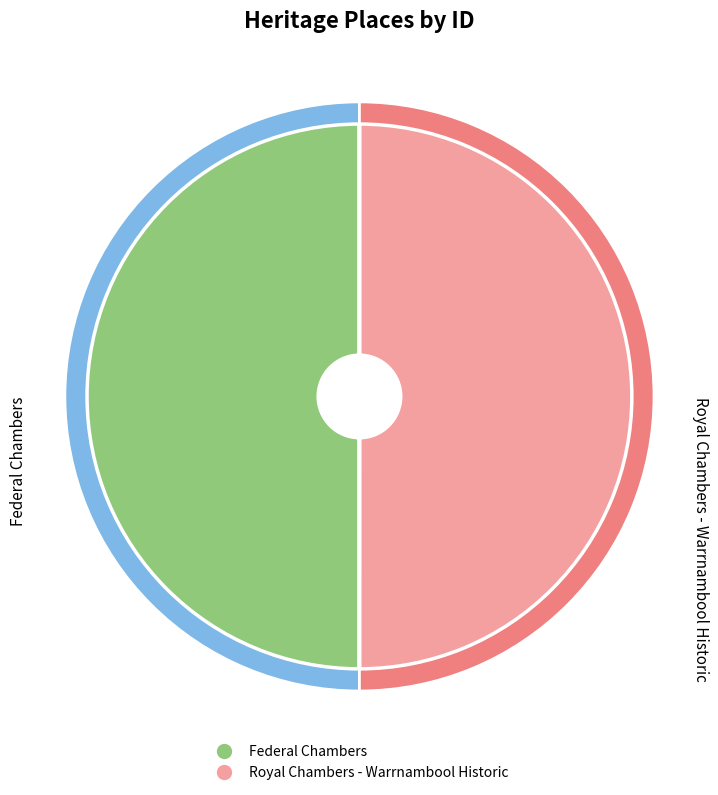

The Federal Chambers slice represents 50% of the pie. True or false?

True